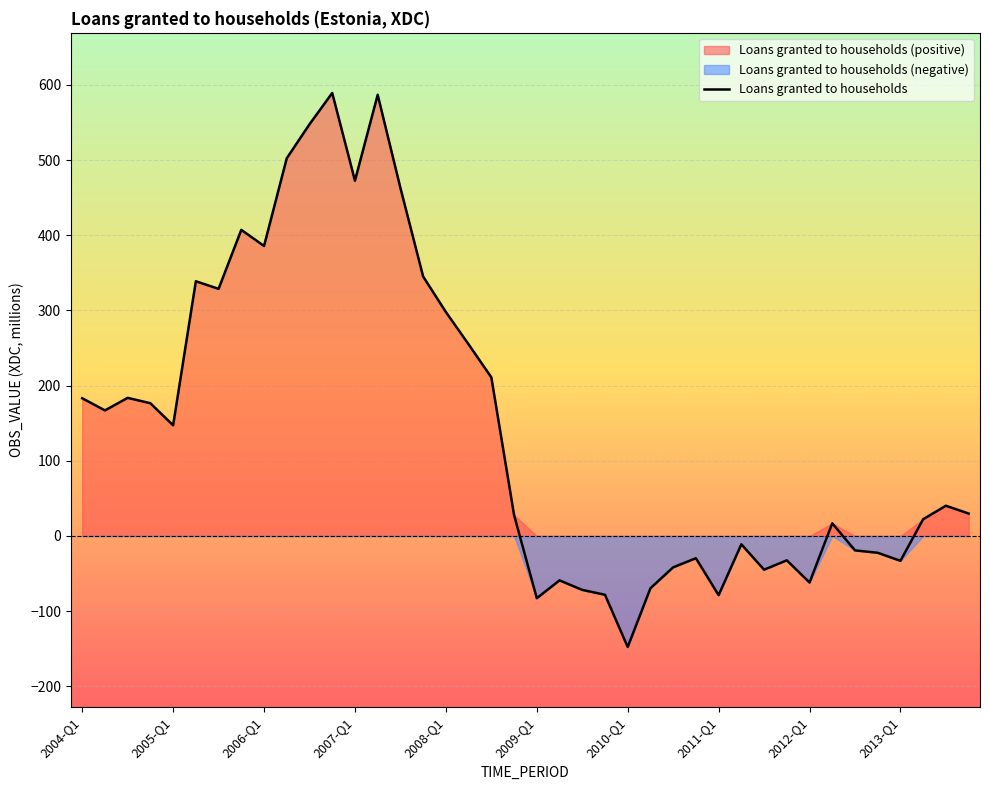

Read the value at 23.

-78.2